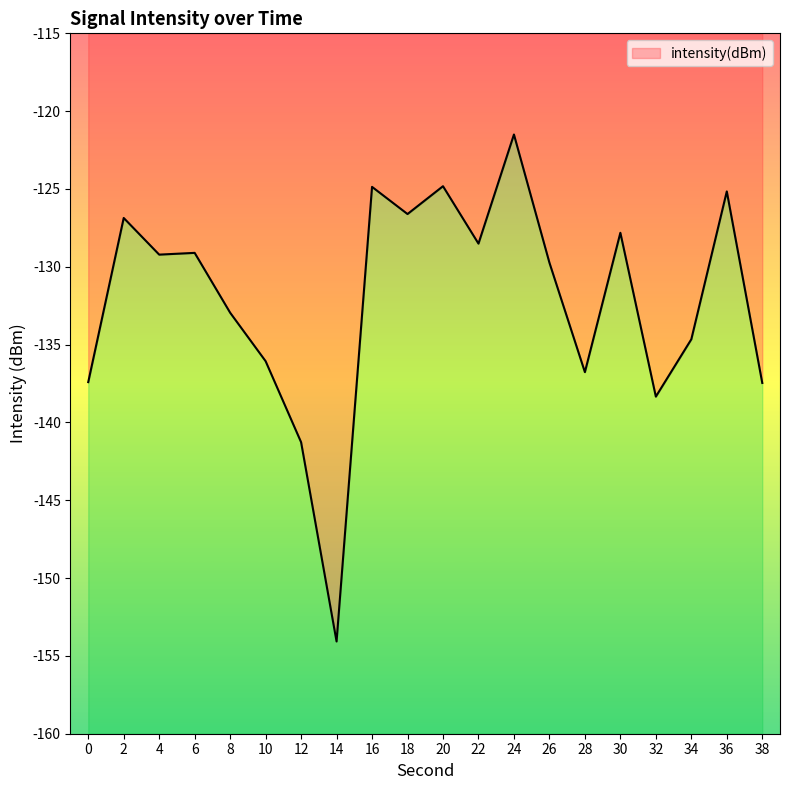

What is the difference between the second highest and minimum values?

29.3